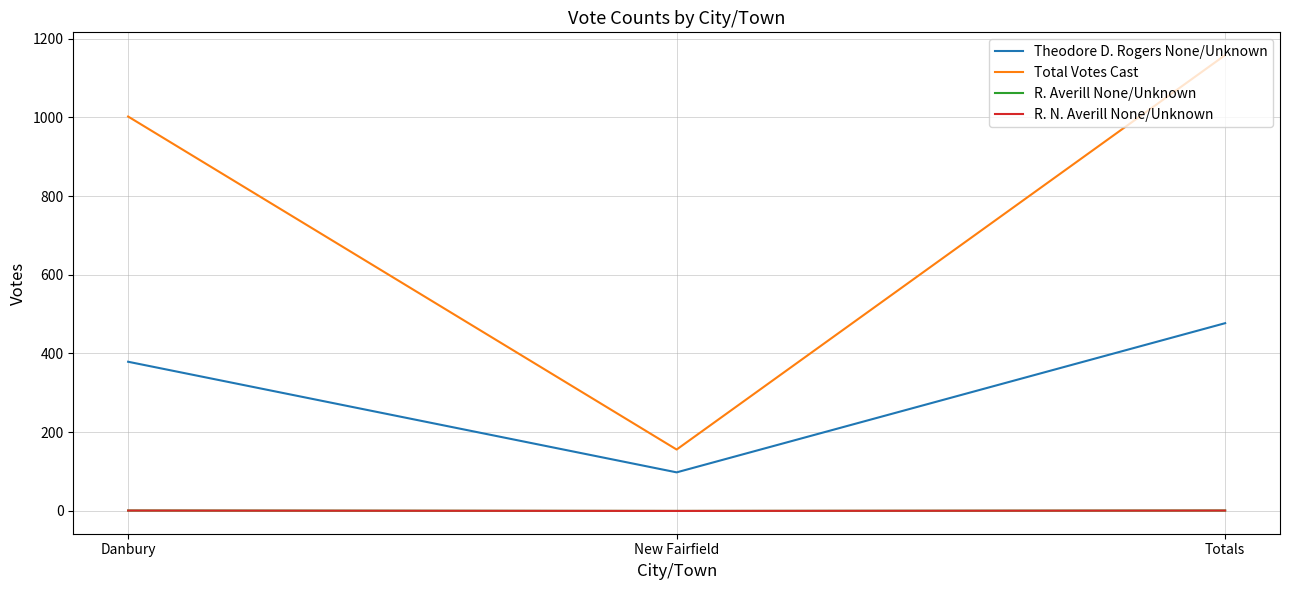

Which series has the largest range (max minus min)?

Total Votes Cast